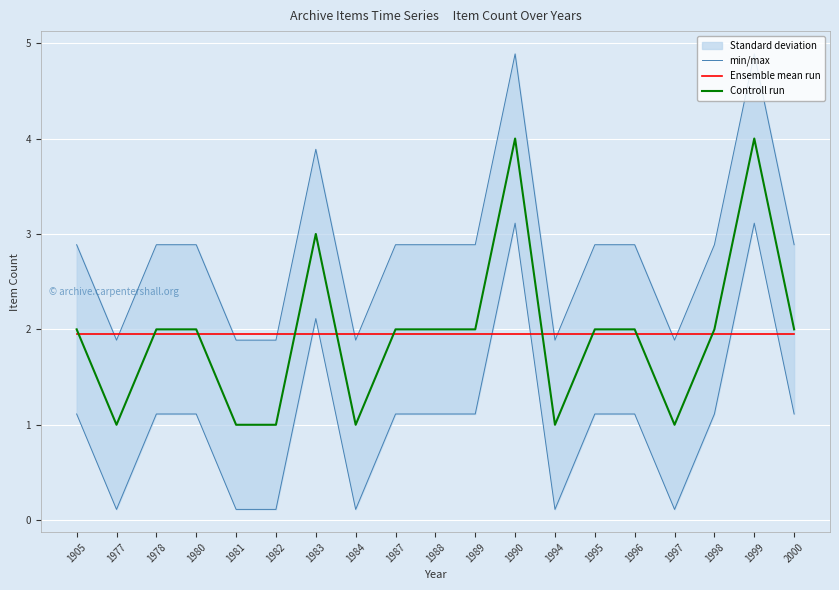

Where is the first local maximum for Controll run?

1983